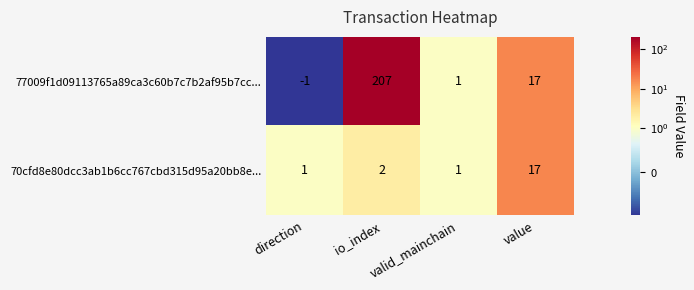

What is the difference between the maximum and minimum values in the 70cfd8e80dcc3ab1b6cc767cbd315d95a20bb8e... series?

16